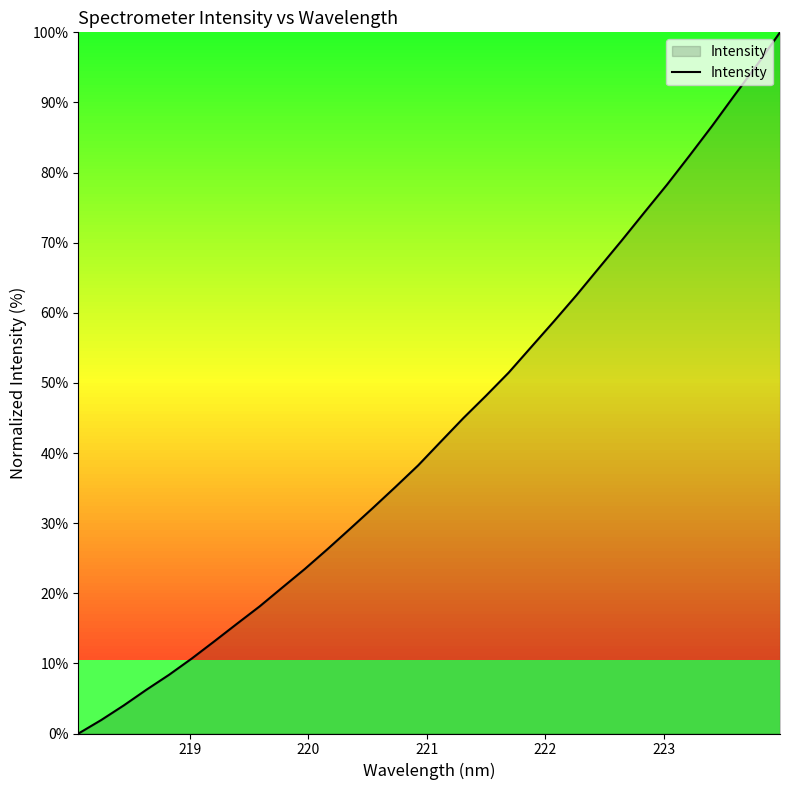

What is the difference between the maximum and minimum values?

100.0